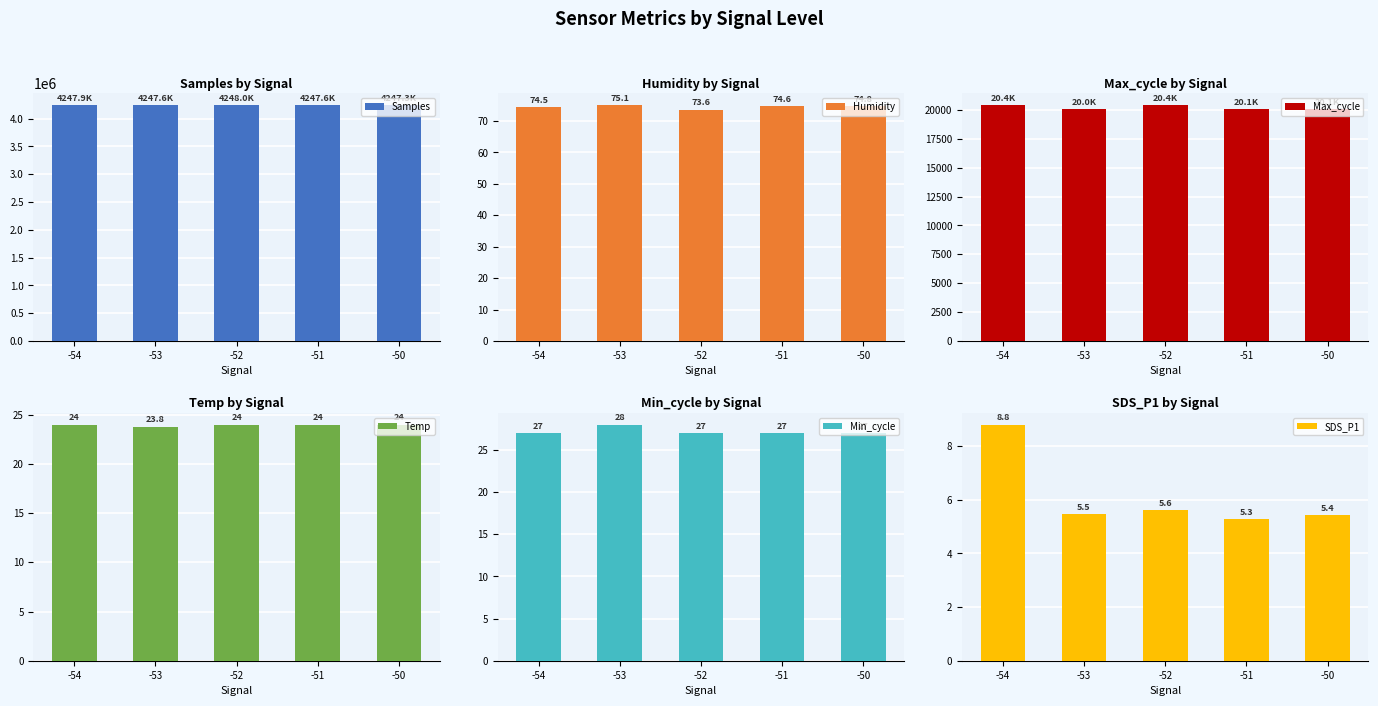

The Max_cycle series shows 20053.0 at -50. True or false?

True